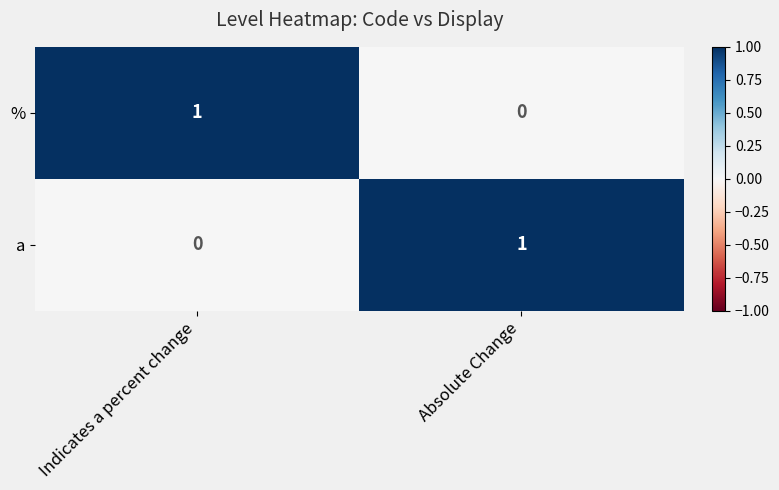

The % series shows 0 at Absolute Change. True or false?

True